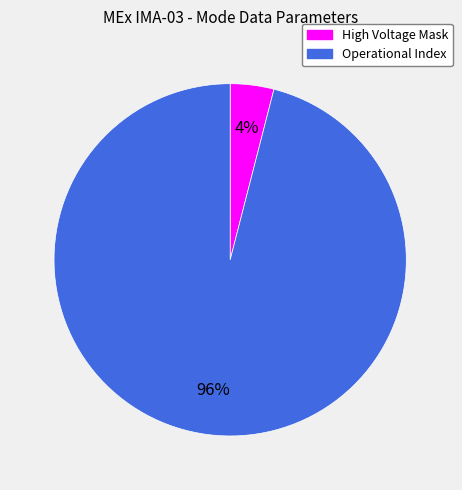

True or false: Operational Index accounts for 96% of the total.

True